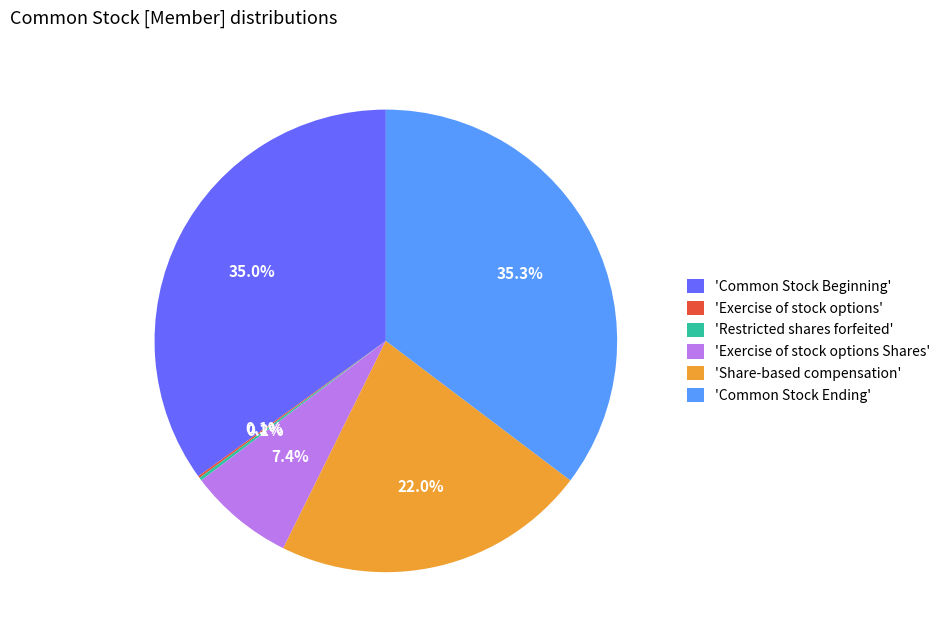

Is the sum of 'Common Stock Ending' and 'Share-based compensation' greater than half?

Yes